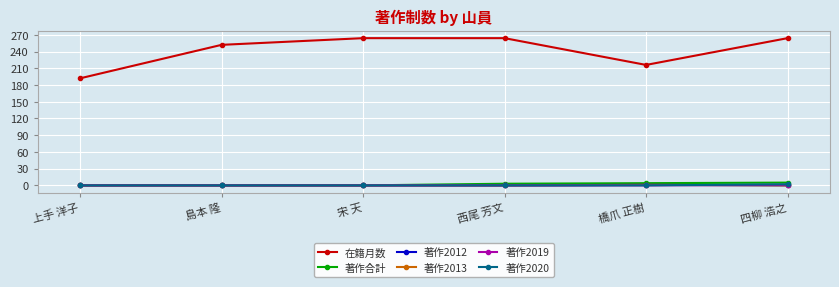

What is the difference between the maximum and minimum values in the 在籍月数 series?

72